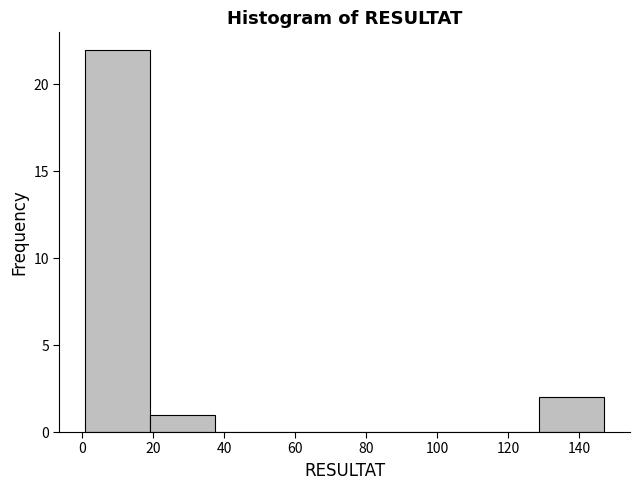

How tall is the bar that spans 2 to 20 on the x-axis? Neither the bar edges nor the heights are printed on the chart, so give them approximately, as read against the axes.

22